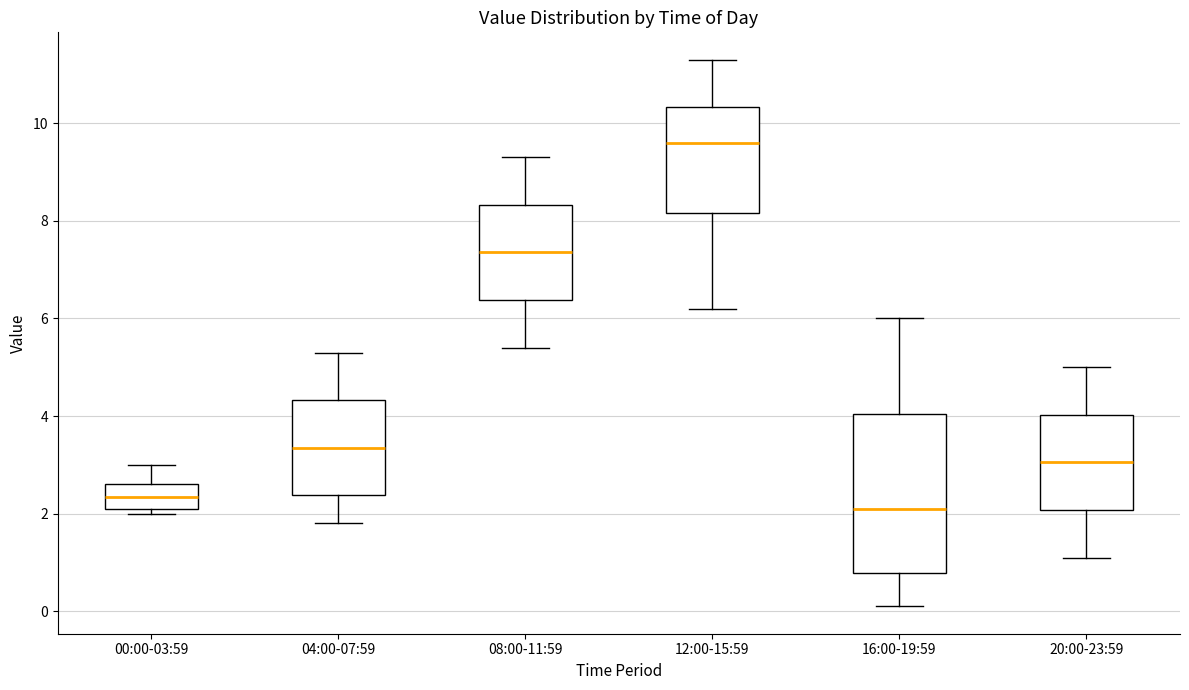

Reading left to right, read every box against the y-axis: the position of its median line, the range the box covers, and the ends of its whiskers. The values are not printed on the chart, so give them approximately, as read against the axis.

00:00-03:59: median 2.4, box 2.2 to 2.6, whiskers 2.0 to 3.0
04:00-07:59: median 3.4, box 2.4 to 4.4, whiskers 1.8 to 5.4
08:00-11:59: median 7.4, box 6.4 to 8.4, whiskers 5.4 to 9.4
12:00-15:59: median 9.6, box 8.2 to 10.4, whiskers 6.2 to 11.4
16:00-19:59: median 2.2, box 0.8 to 4.0, whiskers 0.2 to 6.0
20:00-23:59: median 3.0, box 2.0 to 4.0, whiskers 1.2 to 5.0